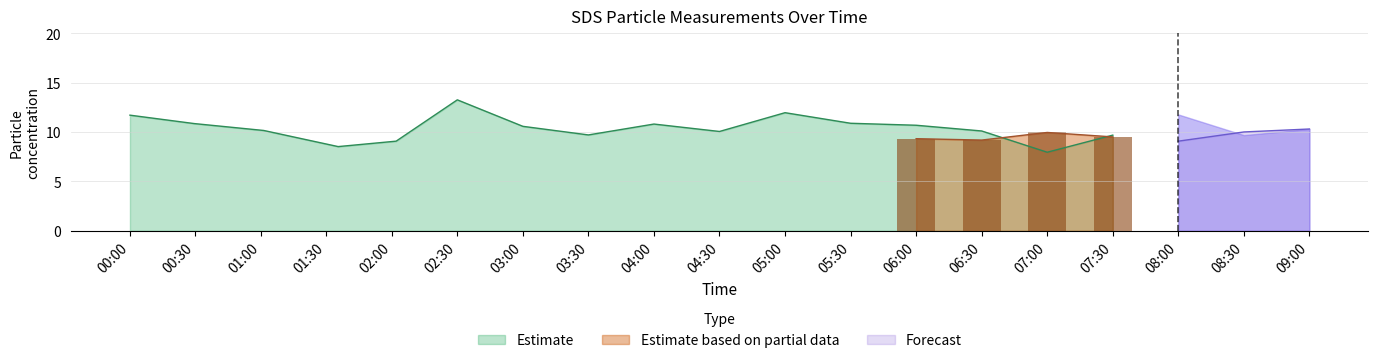

Between 2023/07/29 05:30 and 2023/07/29 08:00, which series saw the biggest shift?

Forecast